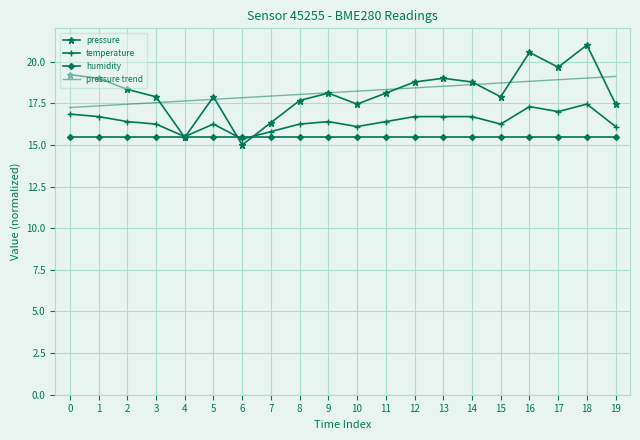

Is it true that temperature equals 17.0 at 17?

True